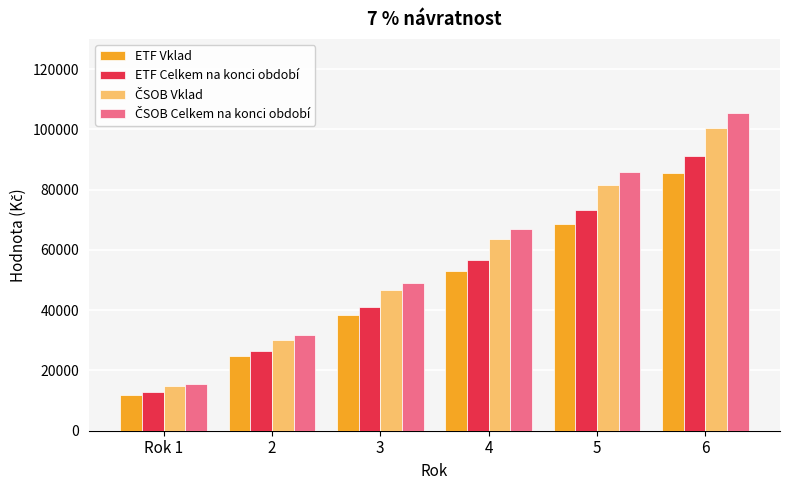

What is the total value across all series at 5?

309455.5